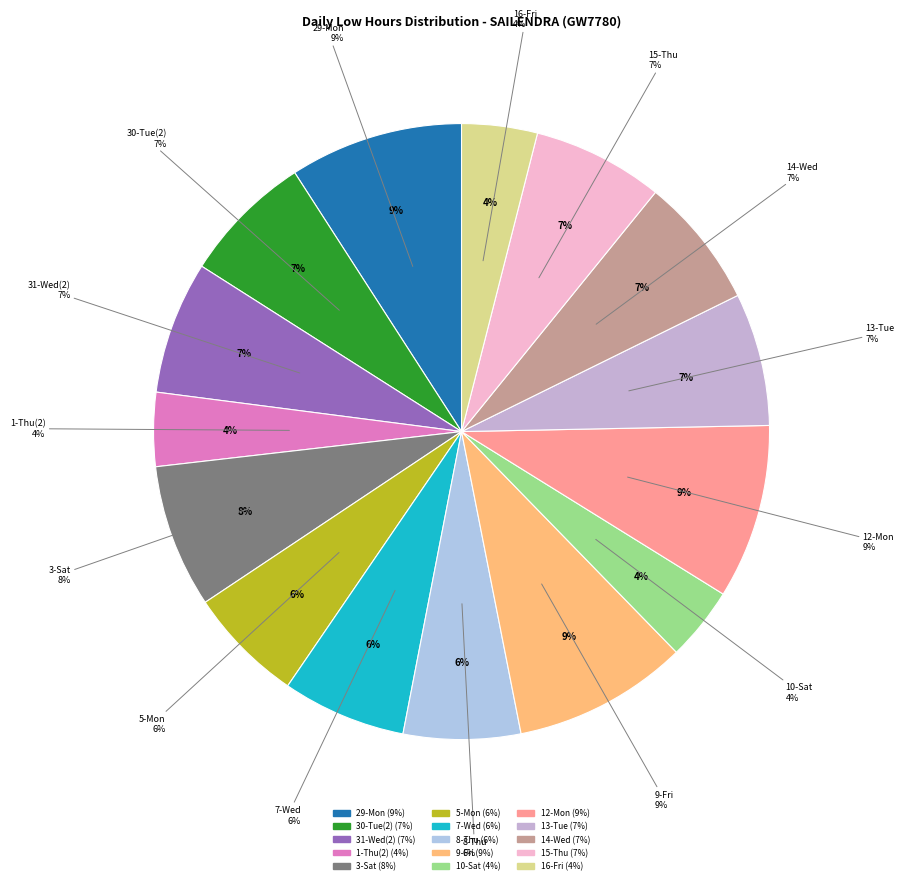

How much of the chart is everything except 30-Tue(1)?

100.0%